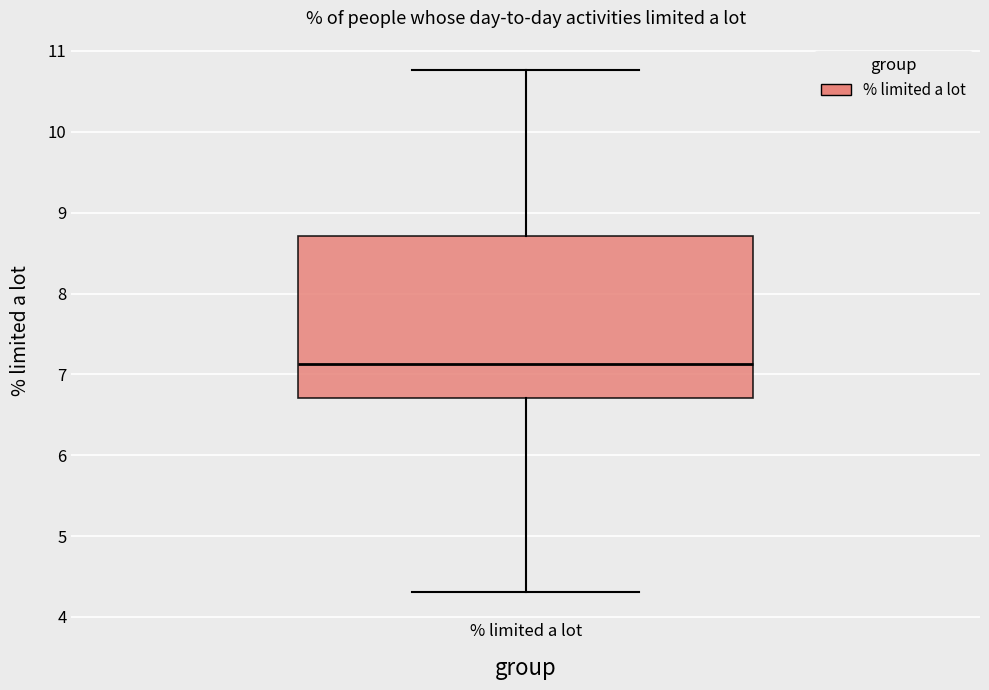

Read this box plot against the y-axis: the position of the median line, the range covered by the box, and the ends of both whiskers. The values are not printed on the chart, so give them approximately, as read against the axis.

median 7.1, box 6.7 to 8.7, whiskers 4.3 to 10.8